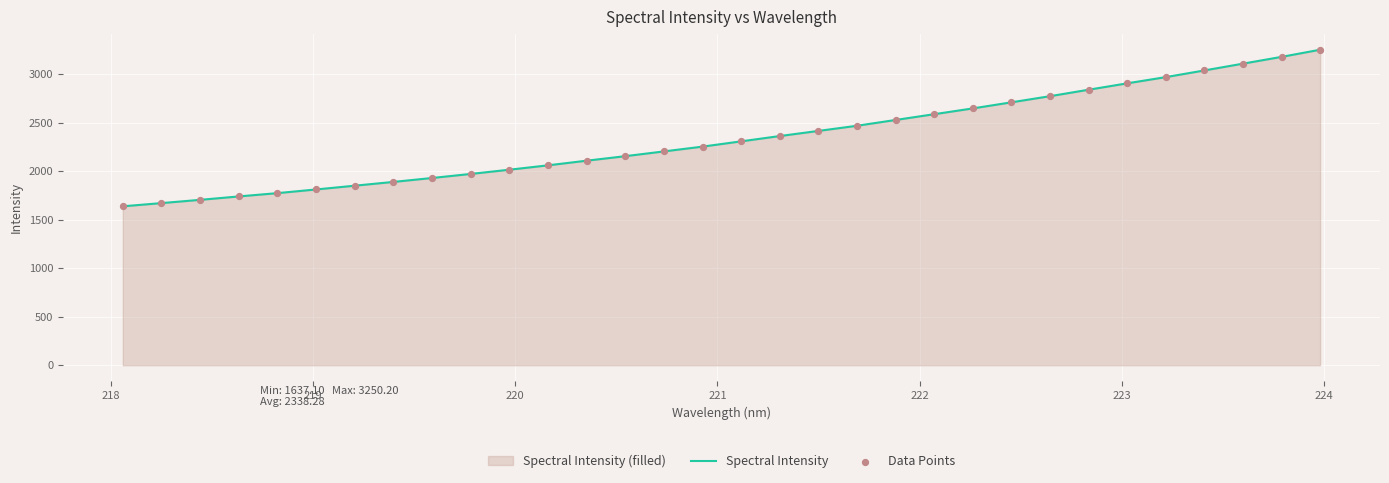

Which series reaches the maximum Y coordinate?

Spectral Intensity